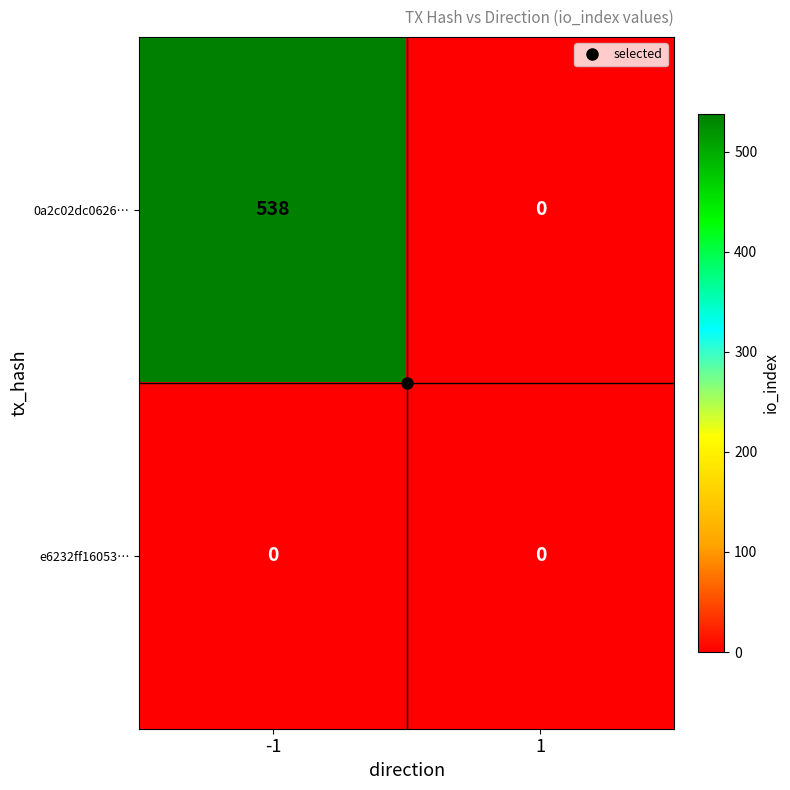

List the series in order of their peak value, lowest first.

e6232ff16053…, 0a2c02dc0626…